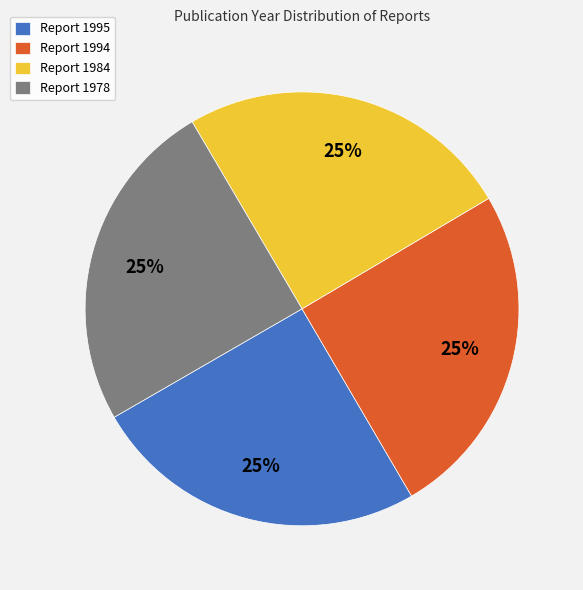

How many slices are in this pie chart?

4